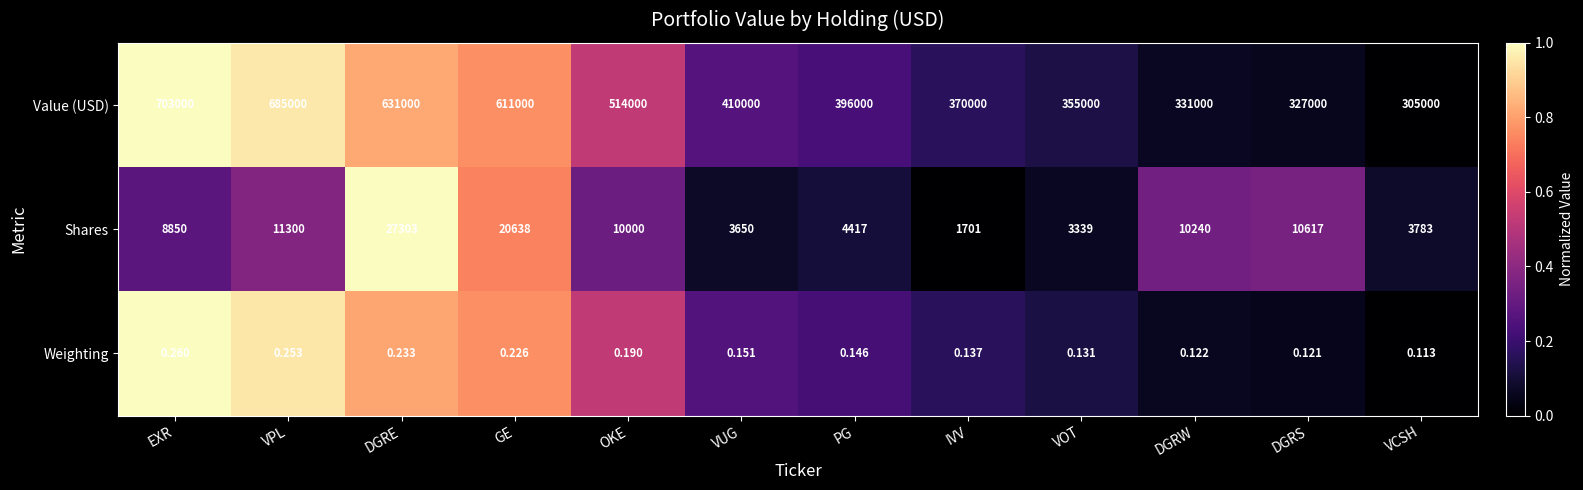

Rank the categories by Value (USD) value from lowest to highest.

VCSH, DGRS, DGRW, VOT, IVV, PG, VUG, OKE, GE, DGRE, VPL, EXR